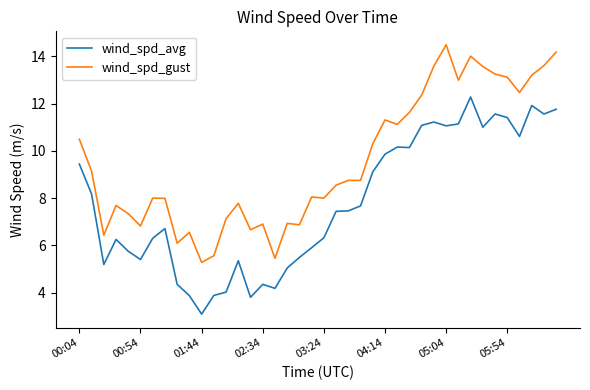

True or false: wind_spd_avg has more than 2 points higher than both neighbors.

True